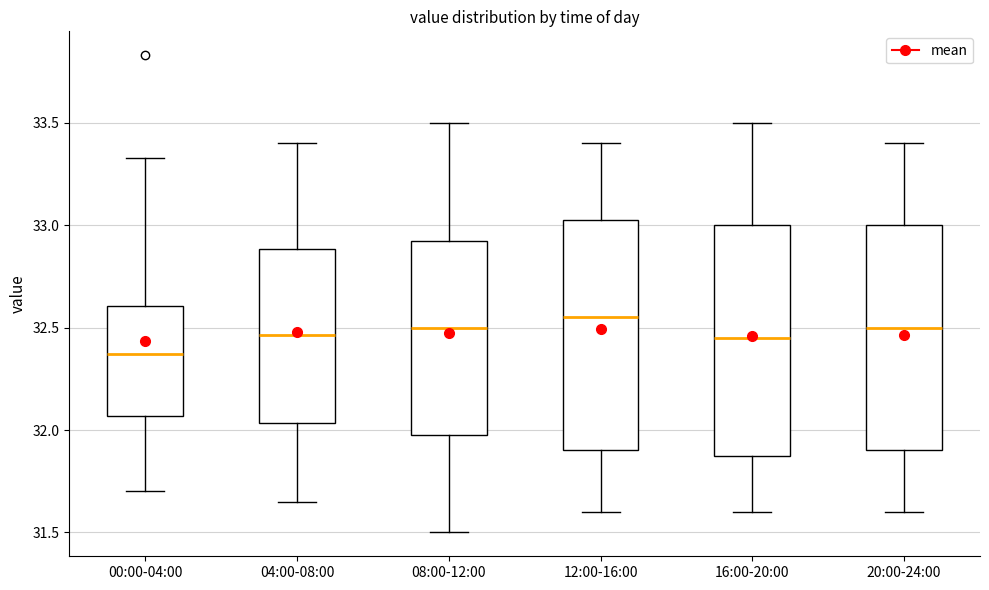

Which box's median line is the lowest?

00:00-04:00